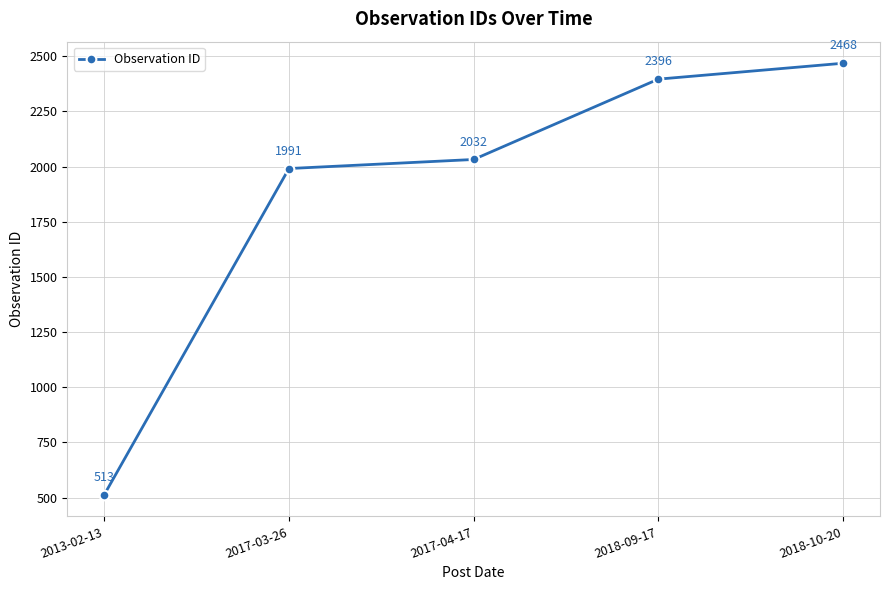

Does the chart have visible grid lines?

Yes